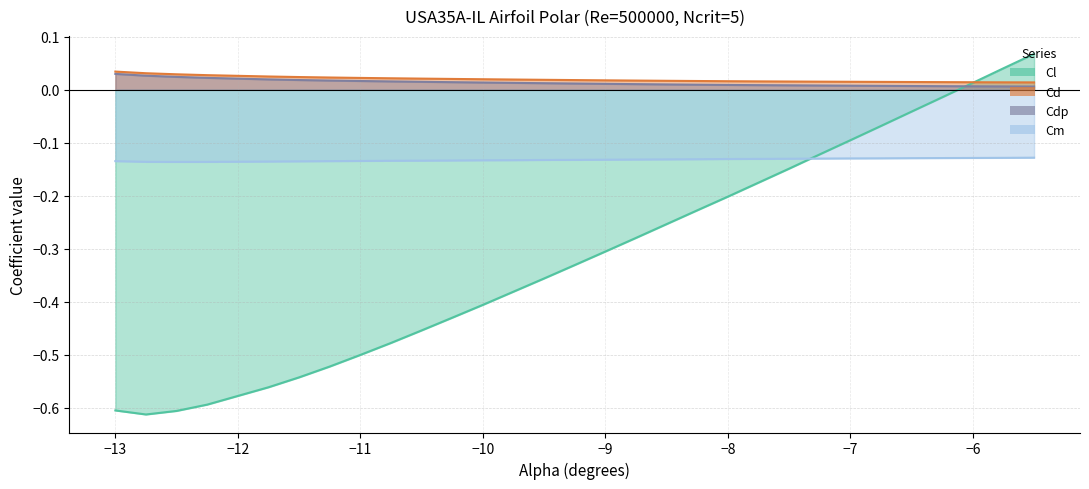

Between -12.75 and -7.0, which is larger?

-7.0